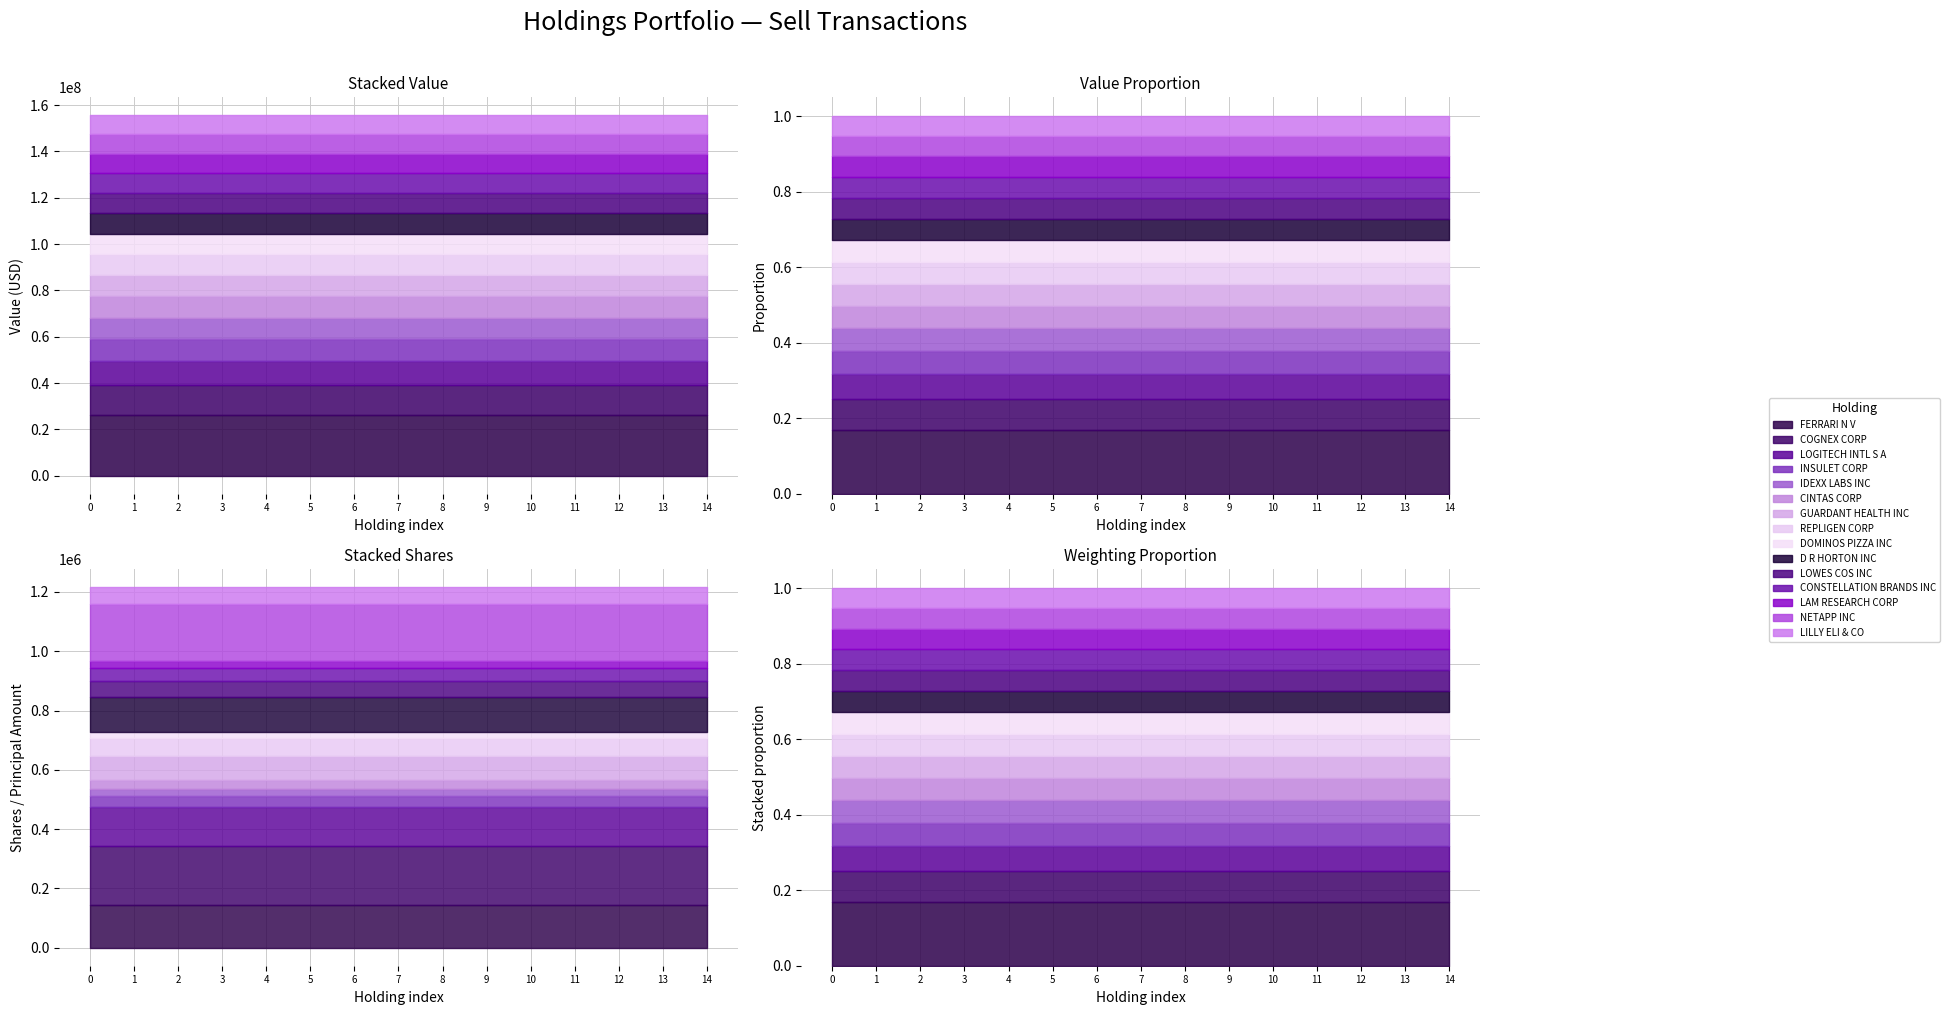

Reading right to left, what are all the values shown in this chart?

LILLY ELI & CO=8218000	NETAPP INC=8387000	LAM RESEARCH CORP=8460000	CONSTELLATION BRANDS INC=8566000	LOWES COS INC=8693000	D R HORTON INC=8834000	DOMINOS PIZZA INC=8846000	REPLIGEN CORP=8985000	GUARDANT HEALTH INC=9192000	CINTAS CORP=9287000	IDEXX LABS INC=9282000	INSULET CORP=9322000	LOGITECH INTL S A=10306000	COGNEX CORP=12906000	FERRARI N V=26312000